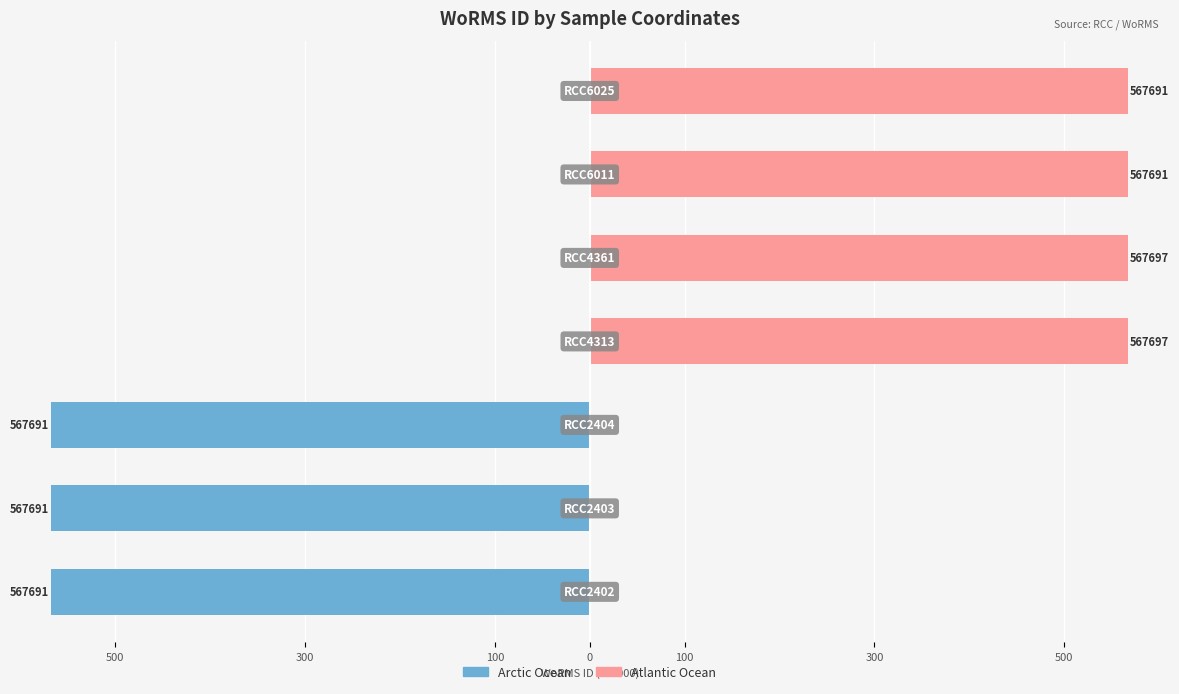

What is the spread (max minus min) of values at 0?

567.7